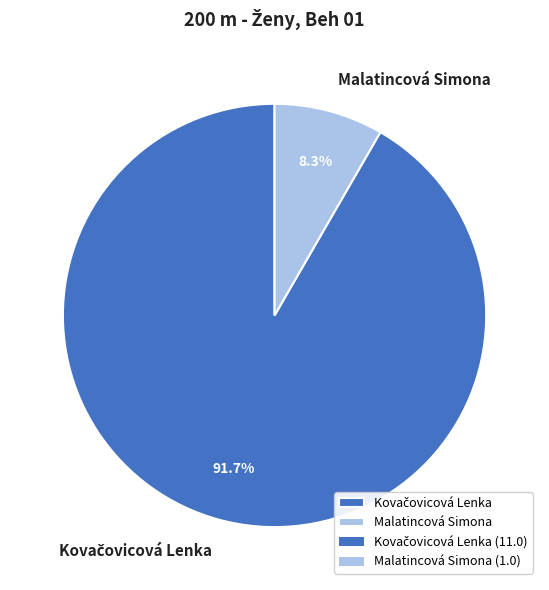

How much of the chart is everything except Malatincová Simona?

91.7%